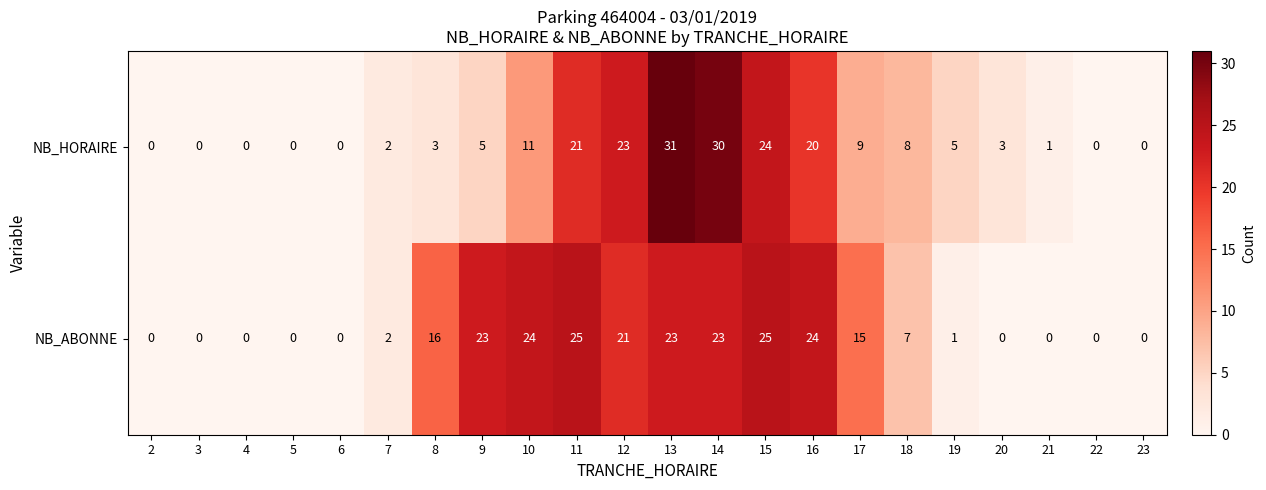

How many values in the NB_ABONNE series exceed 7?

10